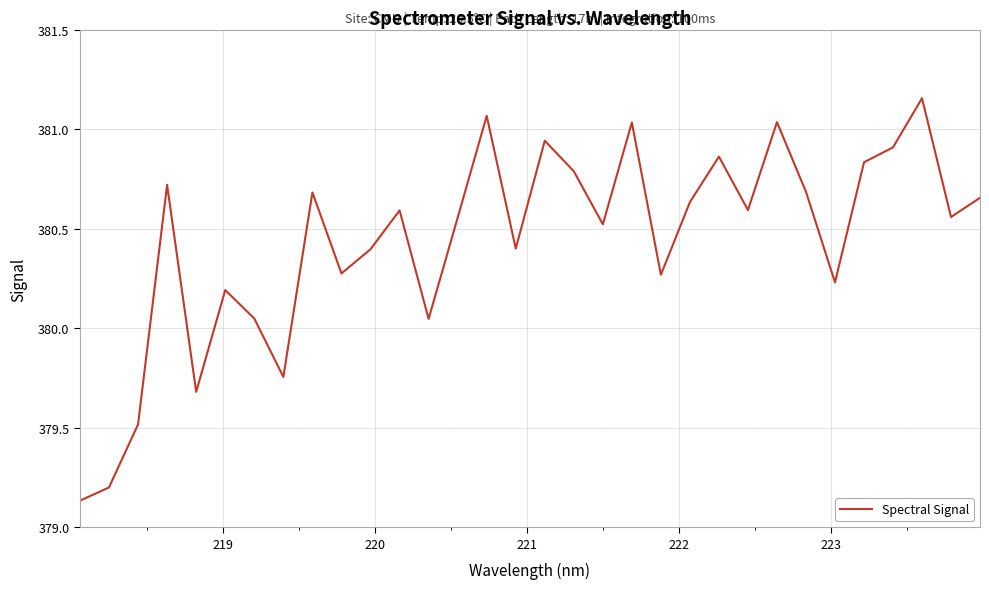

What is the difference between the maximum and minimum values?

2.0